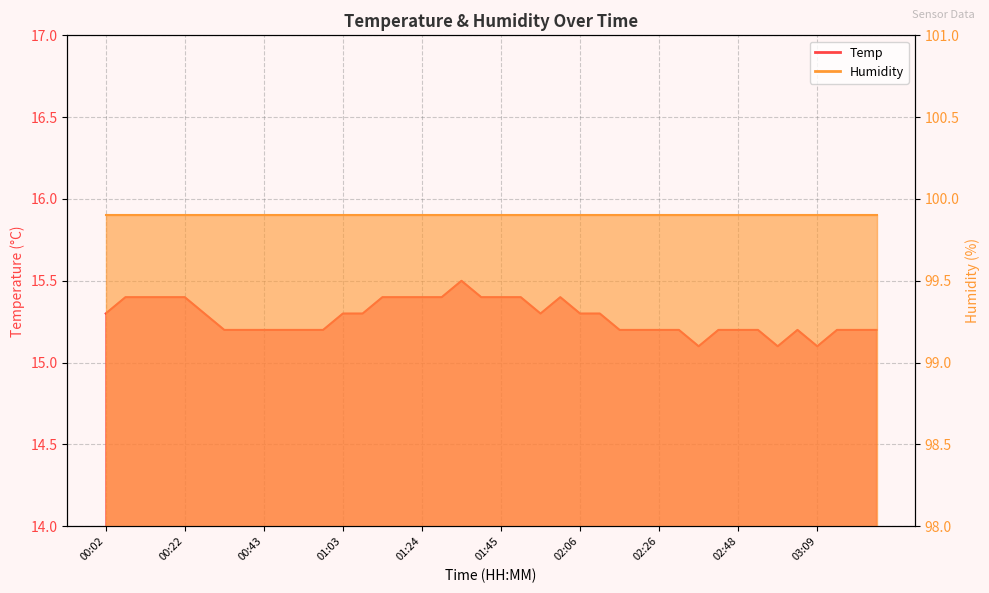

What is the difference between the maximum and minimum values?

0.4